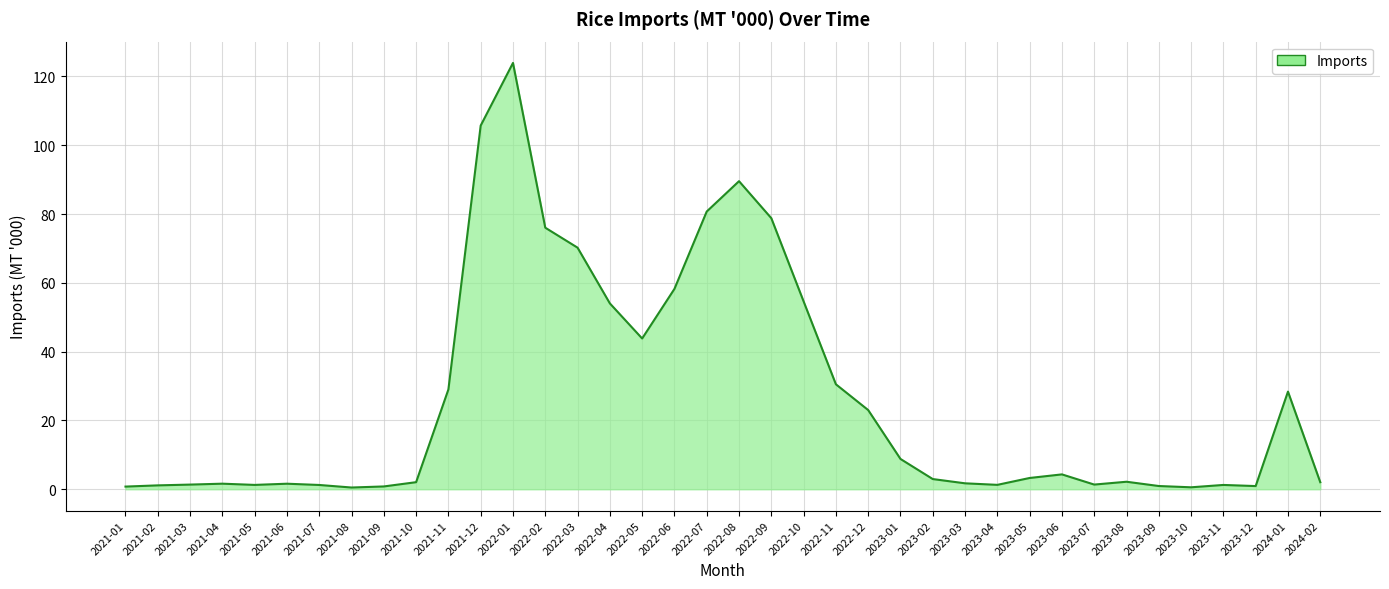

What position from the left is 2022-08?

20